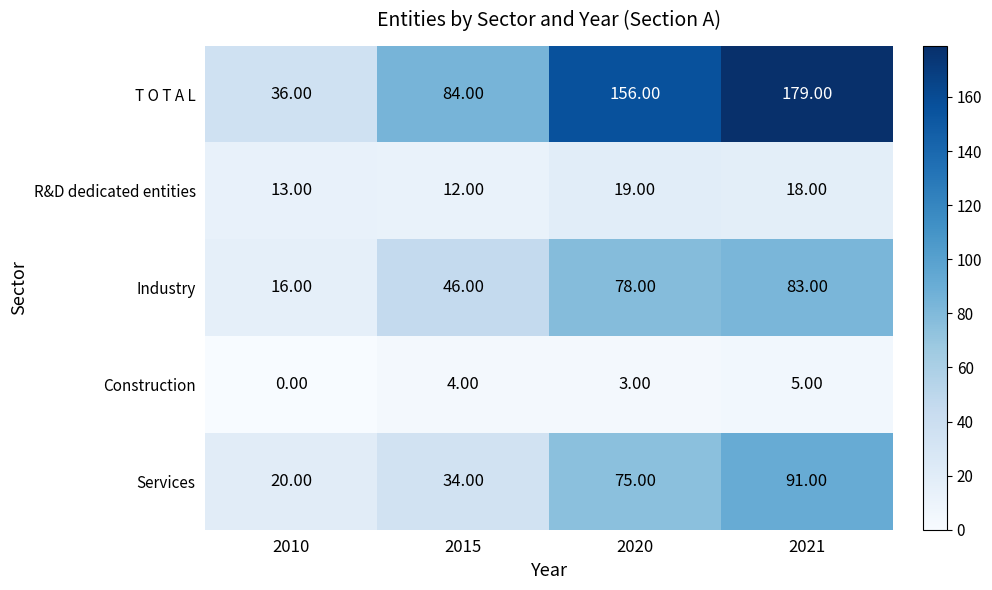

How many series are shown in this chart?

5